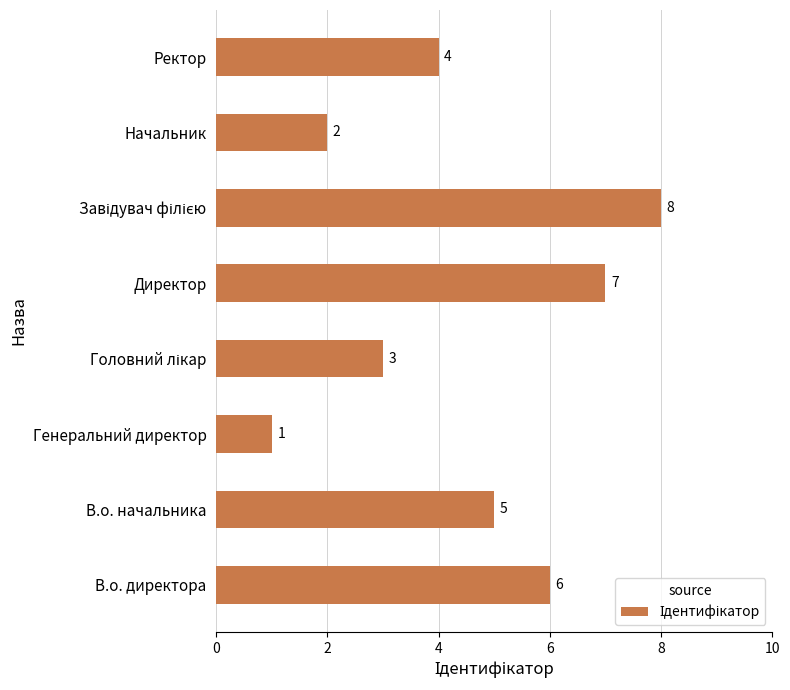

Approximately how many times larger is the value at Ректор compared to Начальник?

2.0